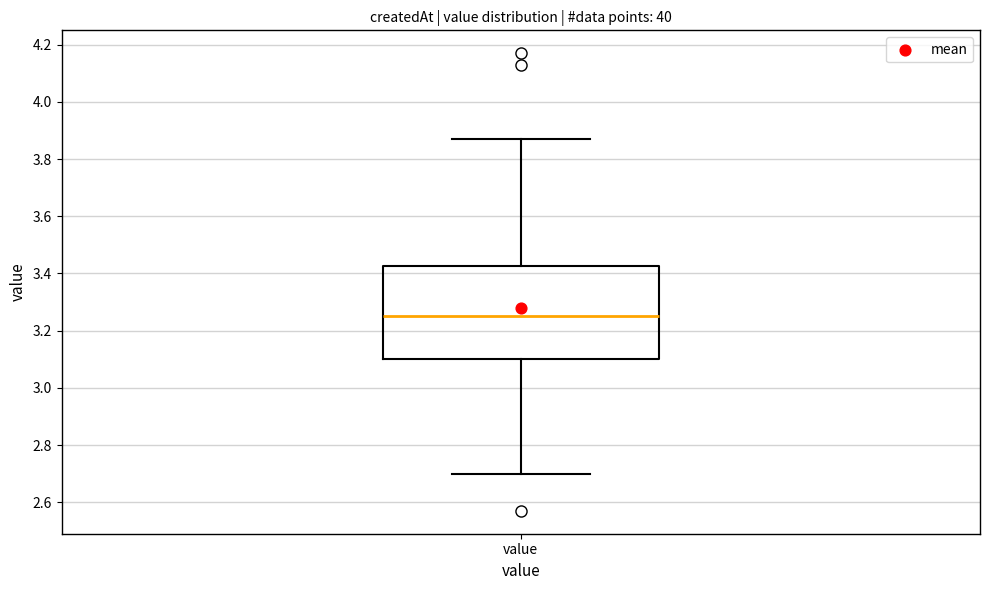

Where is the upper edge of the box for value on the y-axis? The values are not printed on the chart, so give them approximately, as read against the axis.

3.42